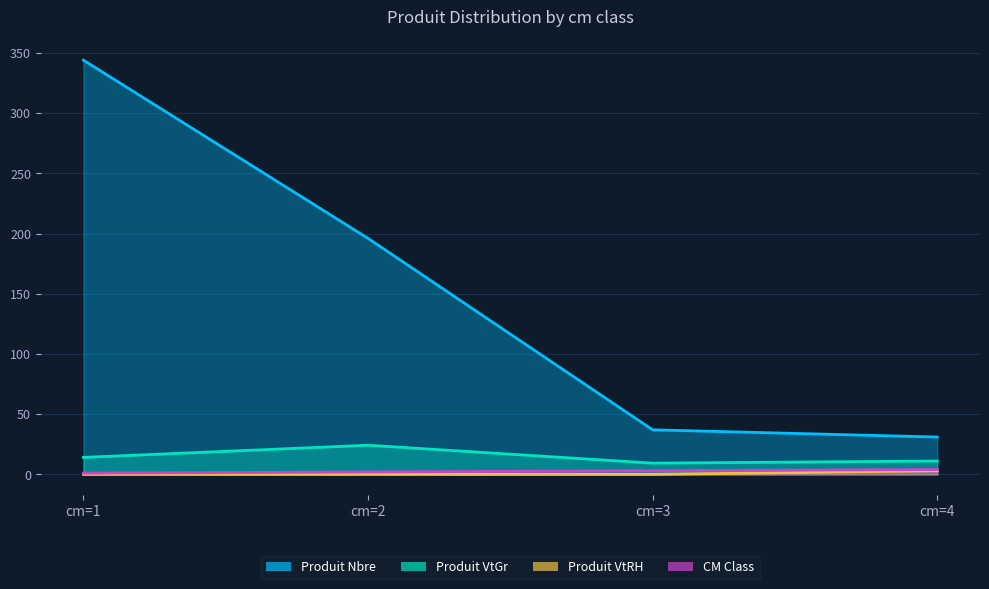

True or false: cm and produit_vtgr intersect in this chart.

False